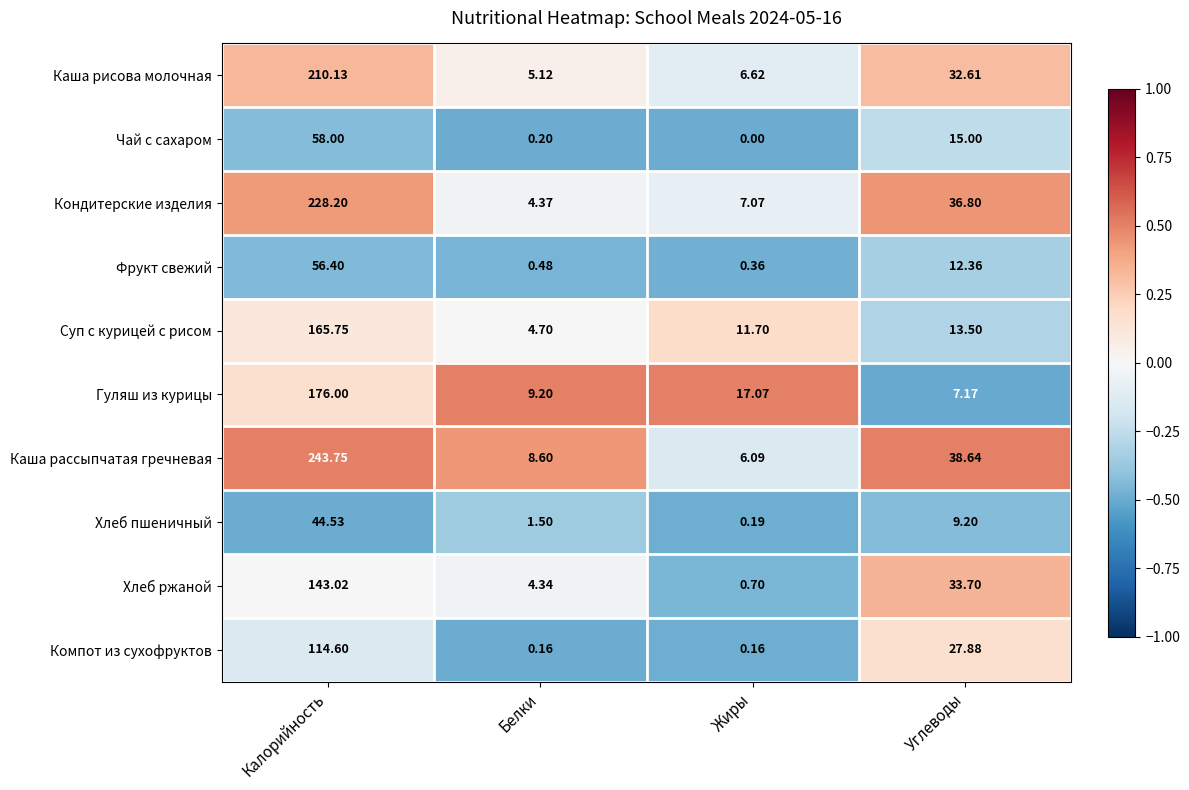

At which label does Каша рассыпчатая гречневая first exceed 38?

Калорийность